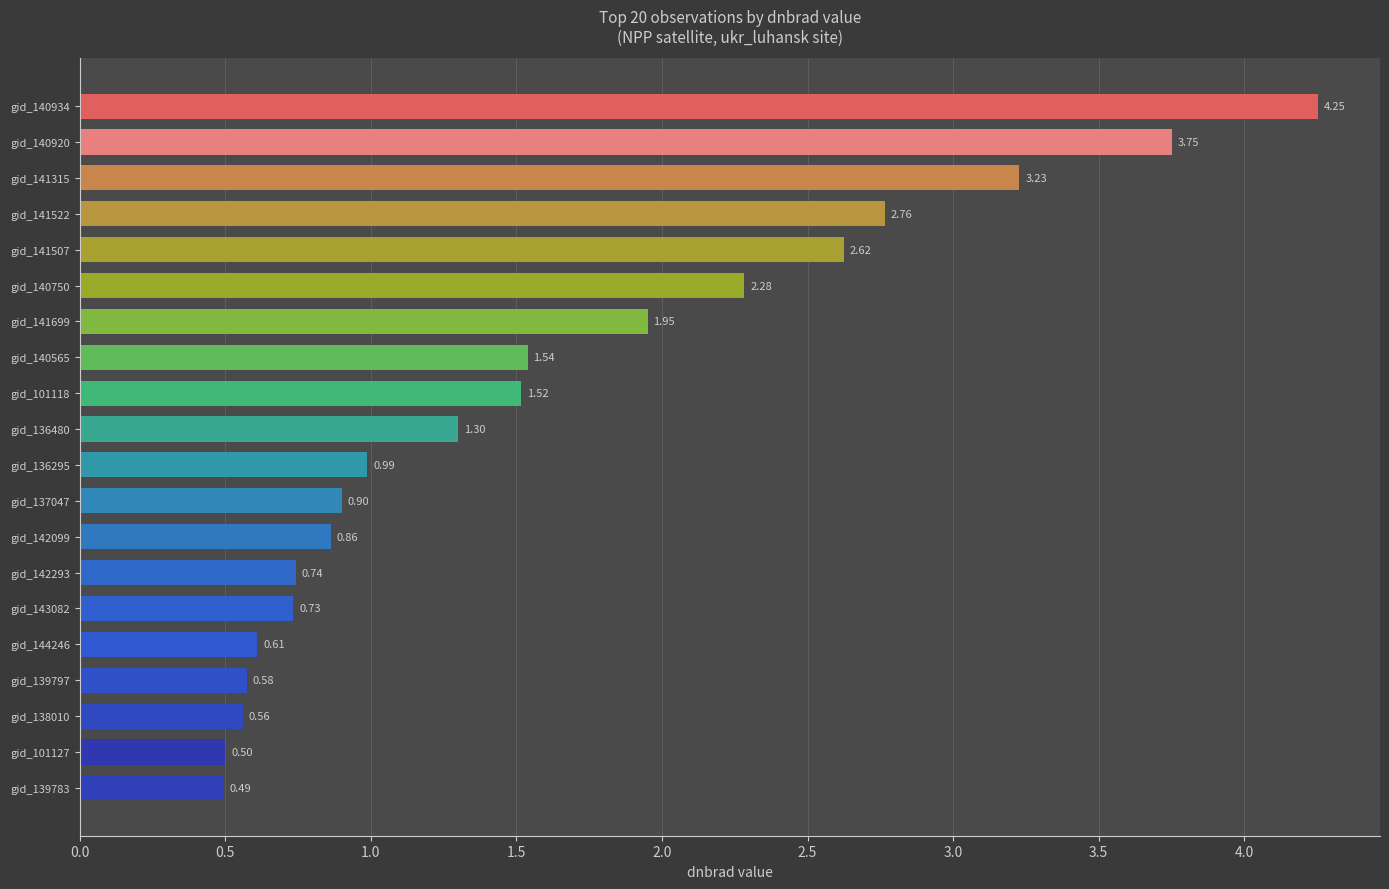

What is the ratio of the value at gid_101118 to the value at gid_136480?

1.2